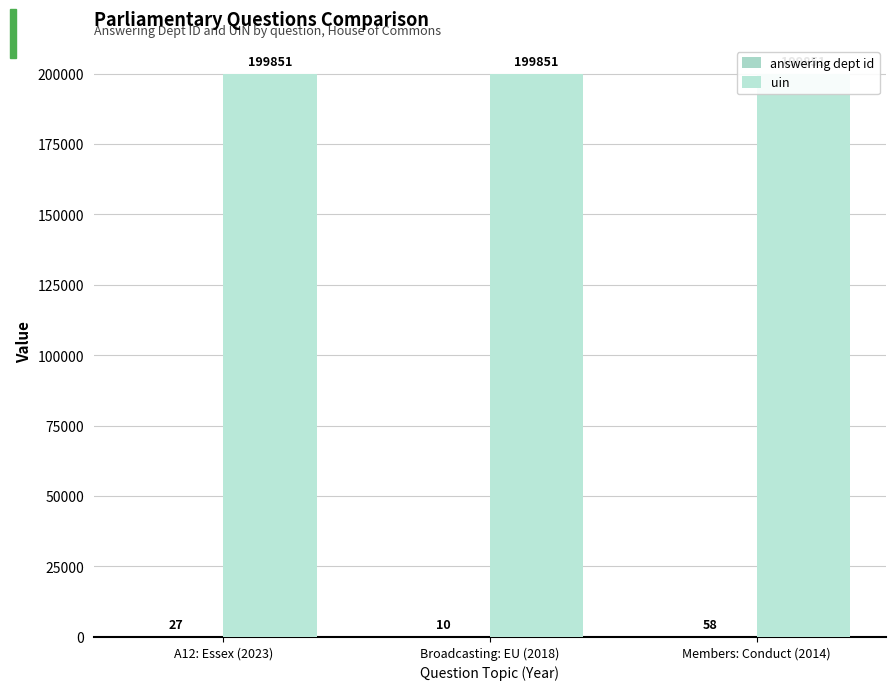

True or false: answering dept id has a value of 10 at Broadcasting: EU (2018).

True